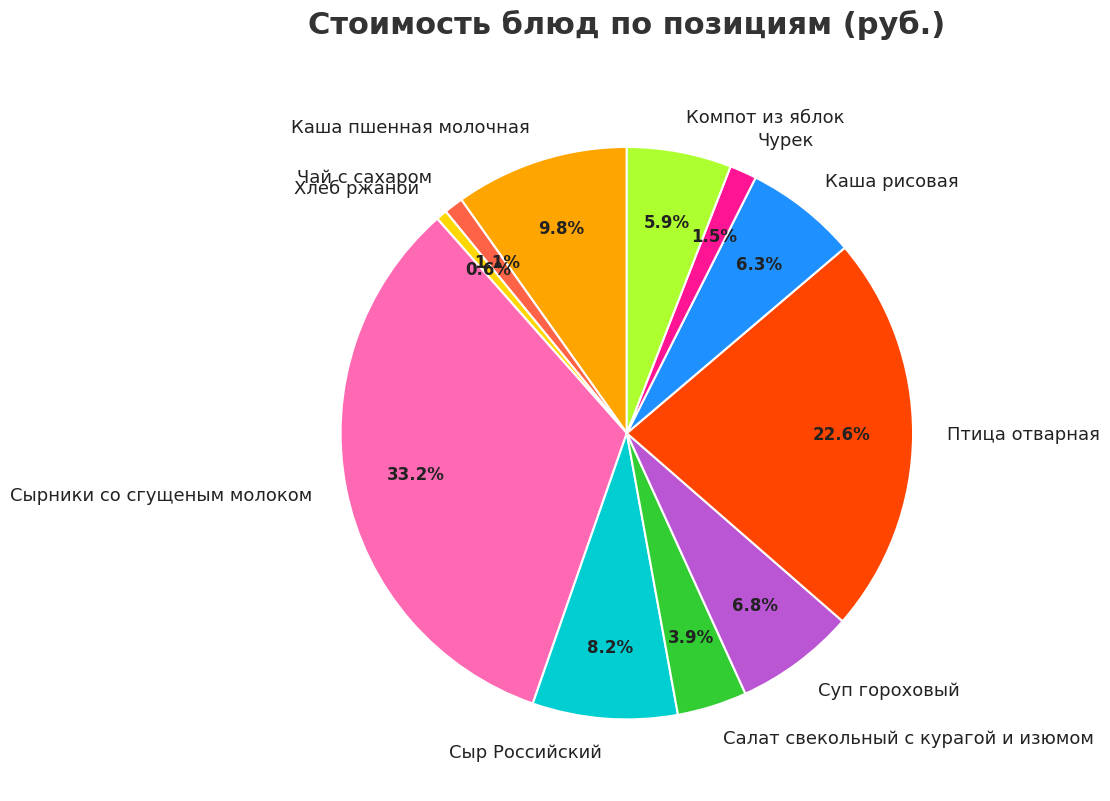

The Сыр Российский slice represents 16% of the pie. True or false?

False